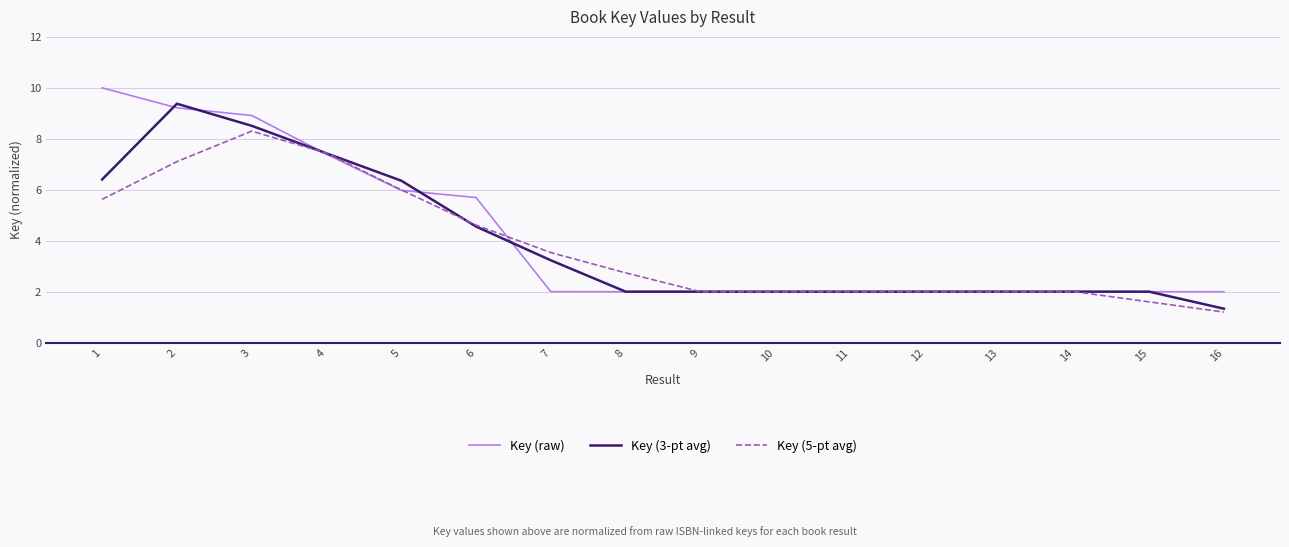

What is the spread (max minus min) of values at 3?

0.6